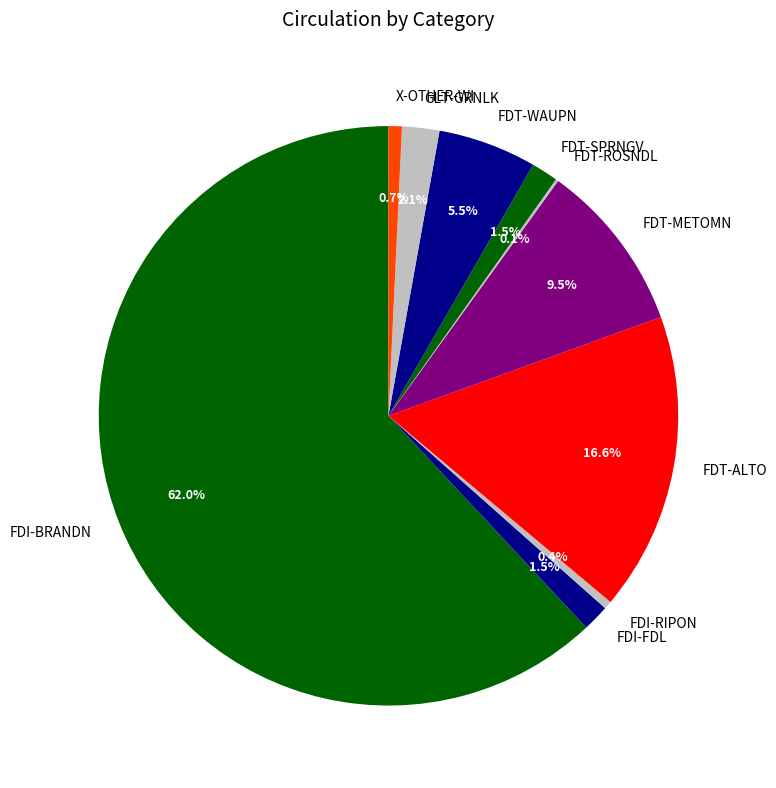

Is it true that FDT-SPRNGV is 8% of the pie?

False